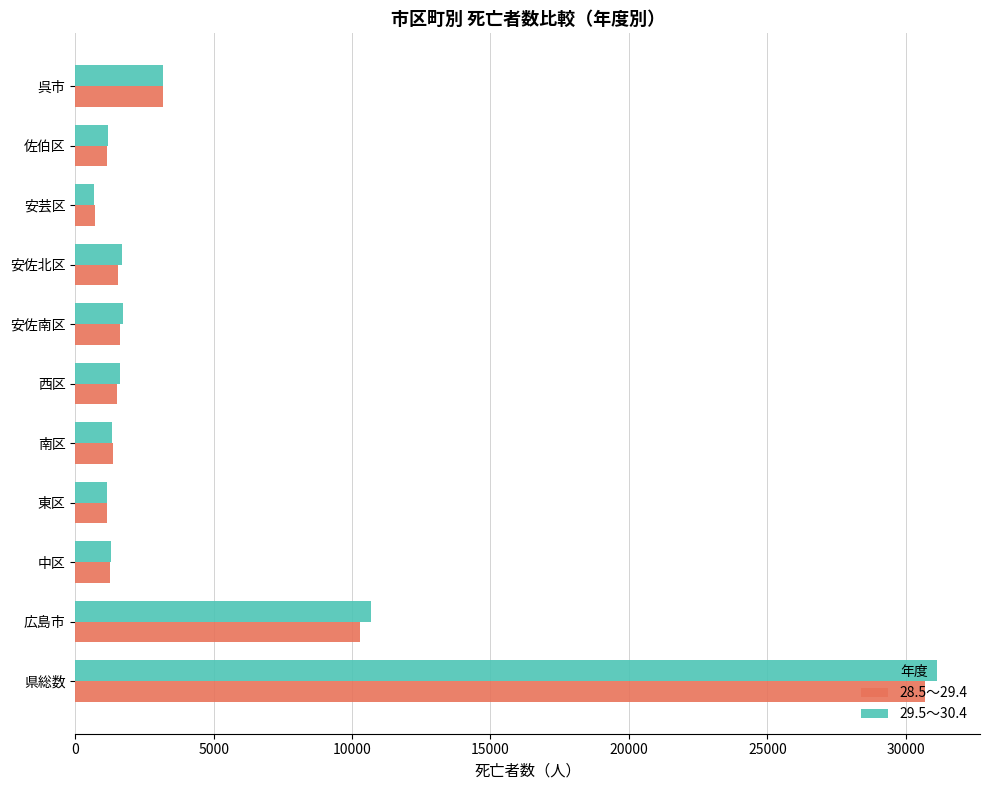

What is the difference between the maximum and minimum values in the 28.5～29.4 series?

29990